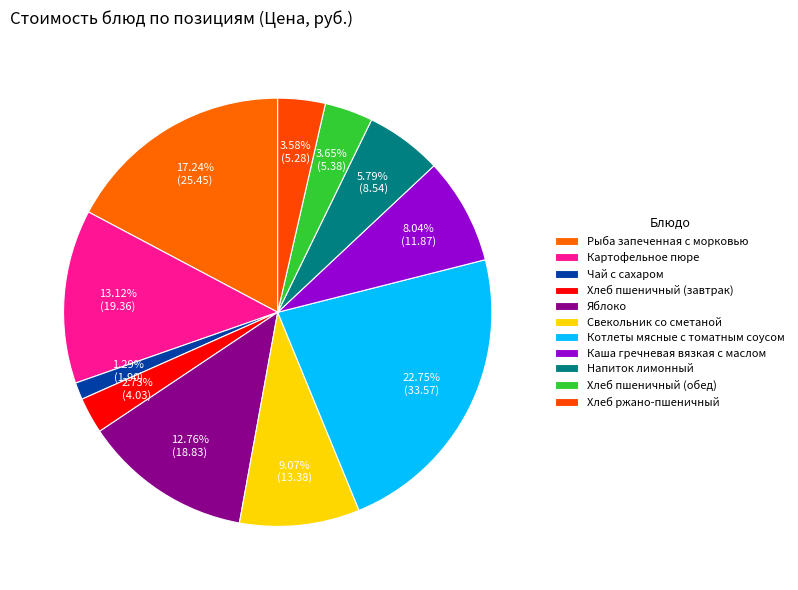

What percentage is the Свекольник со сметаной slice, to the nearest percent?

9%